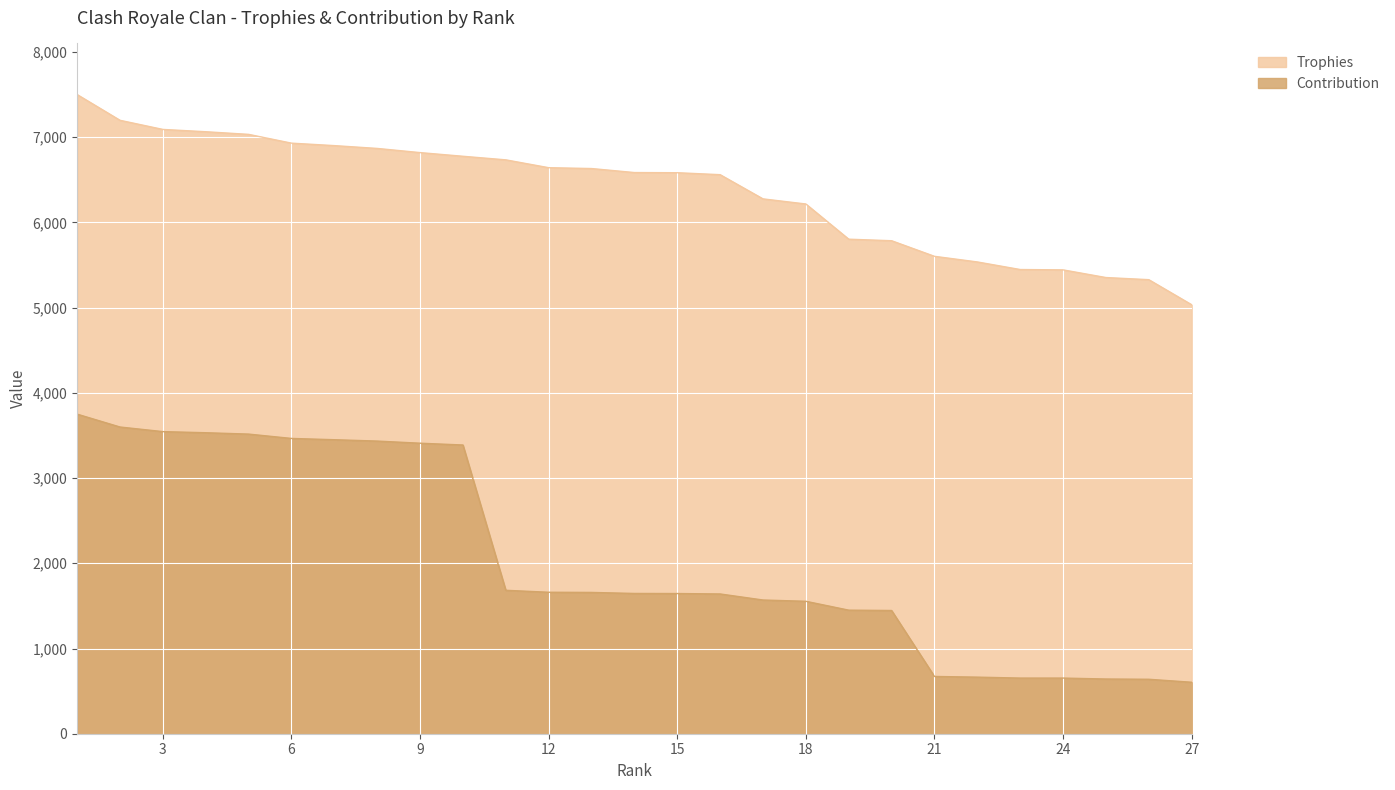

What is the value of the Contribution point at the 11th from the left?

1683